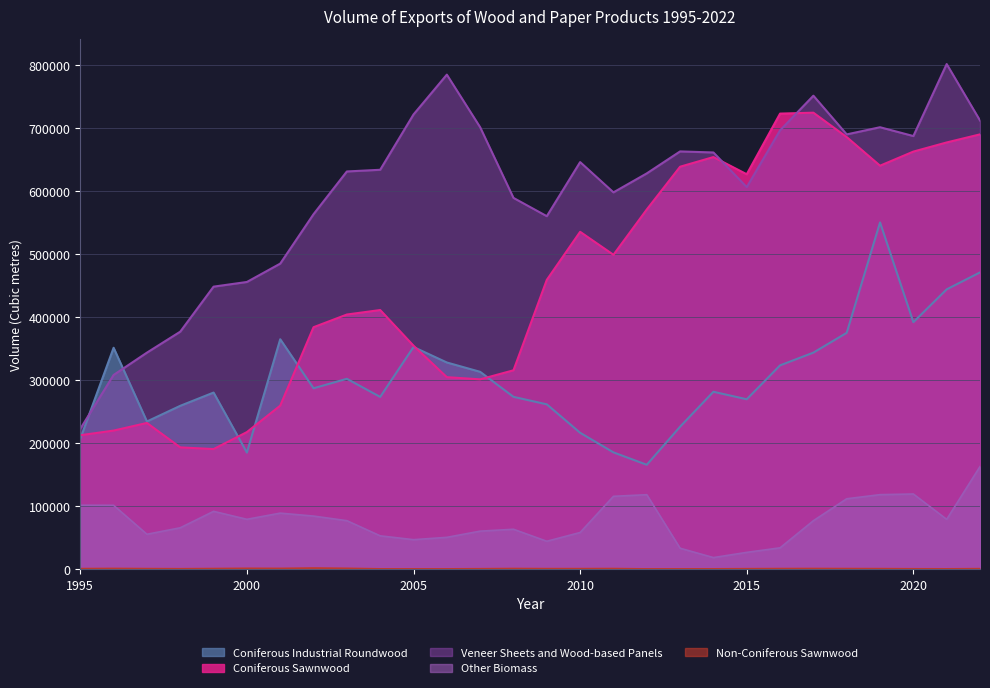

Which series has the largest total across all categories?

Veneer Sheets and Wood-based Panels